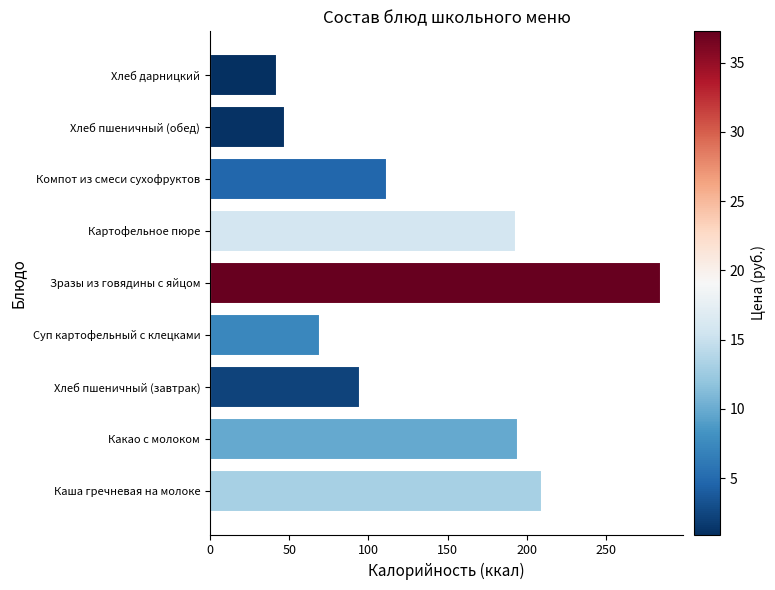

What is the change in value from Хлеб пшеничный (завтрак) to Зразы из говядины с яйцом?

+189.9